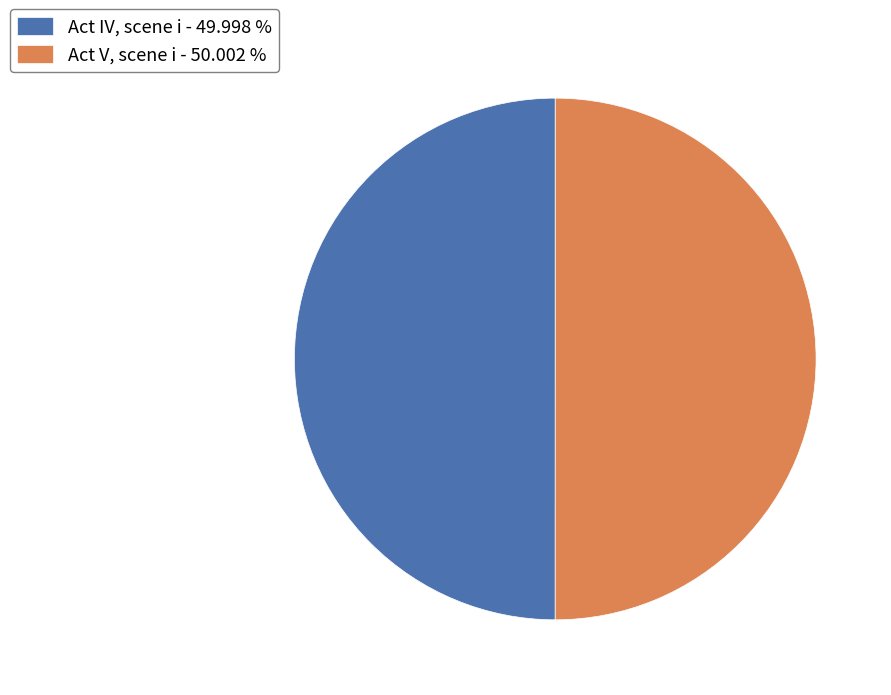

The Act V, scene i slice represents 37% of the pie. True or false?

False